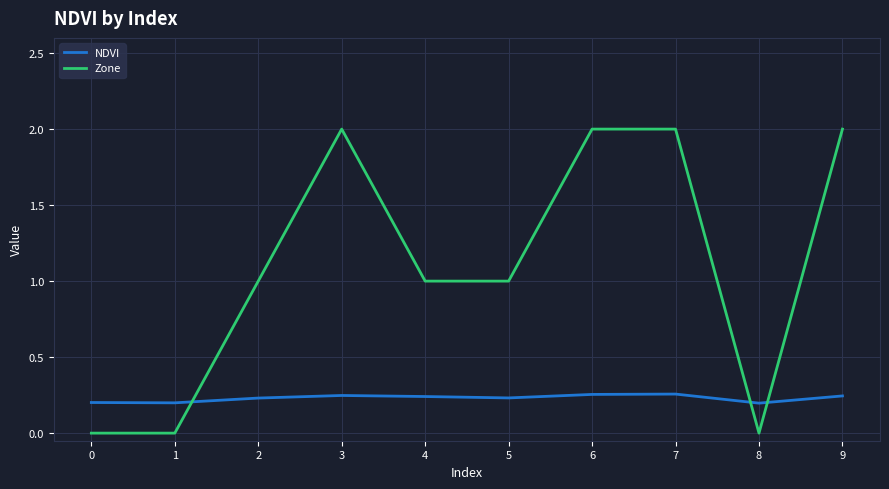

Rank the series by their maximum value, from highest to lowest.

Zone, NDVI